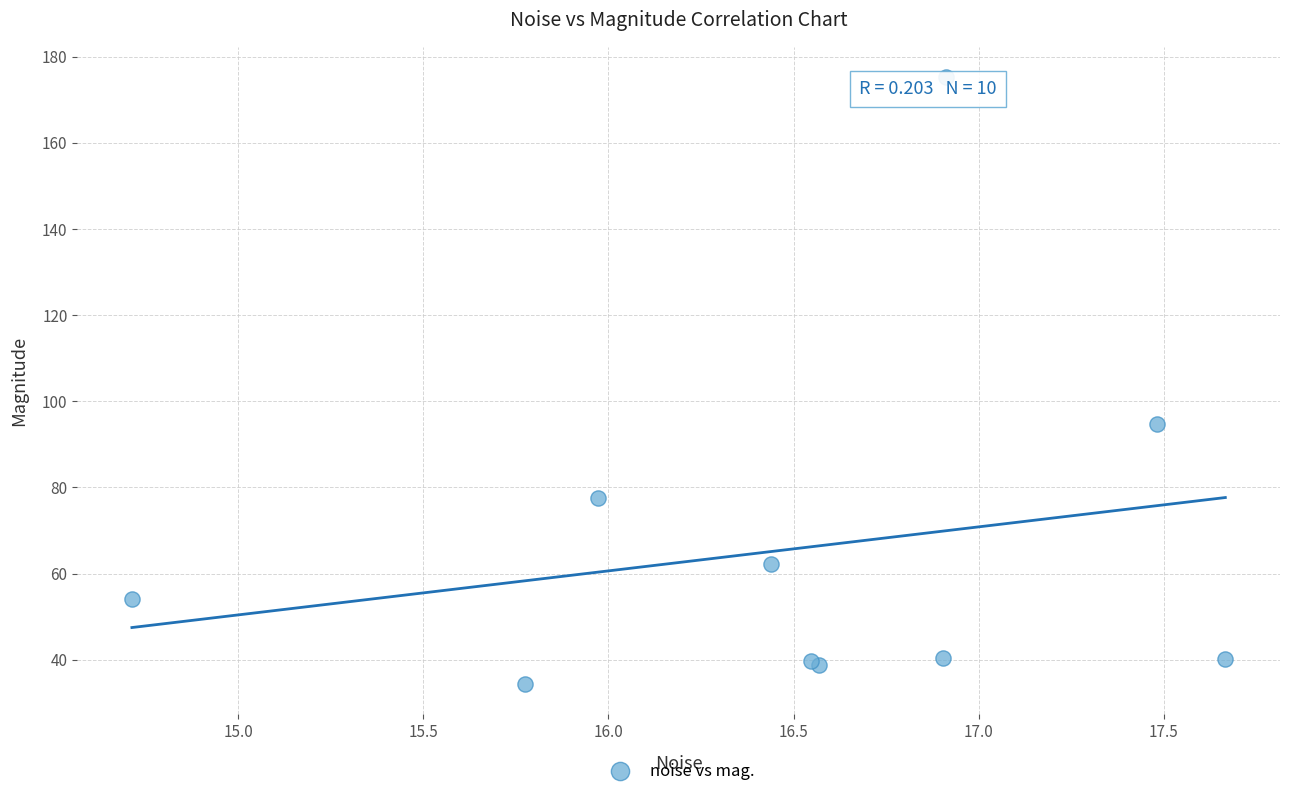

What Y value in the scatter plot is closest to 104?

94.7